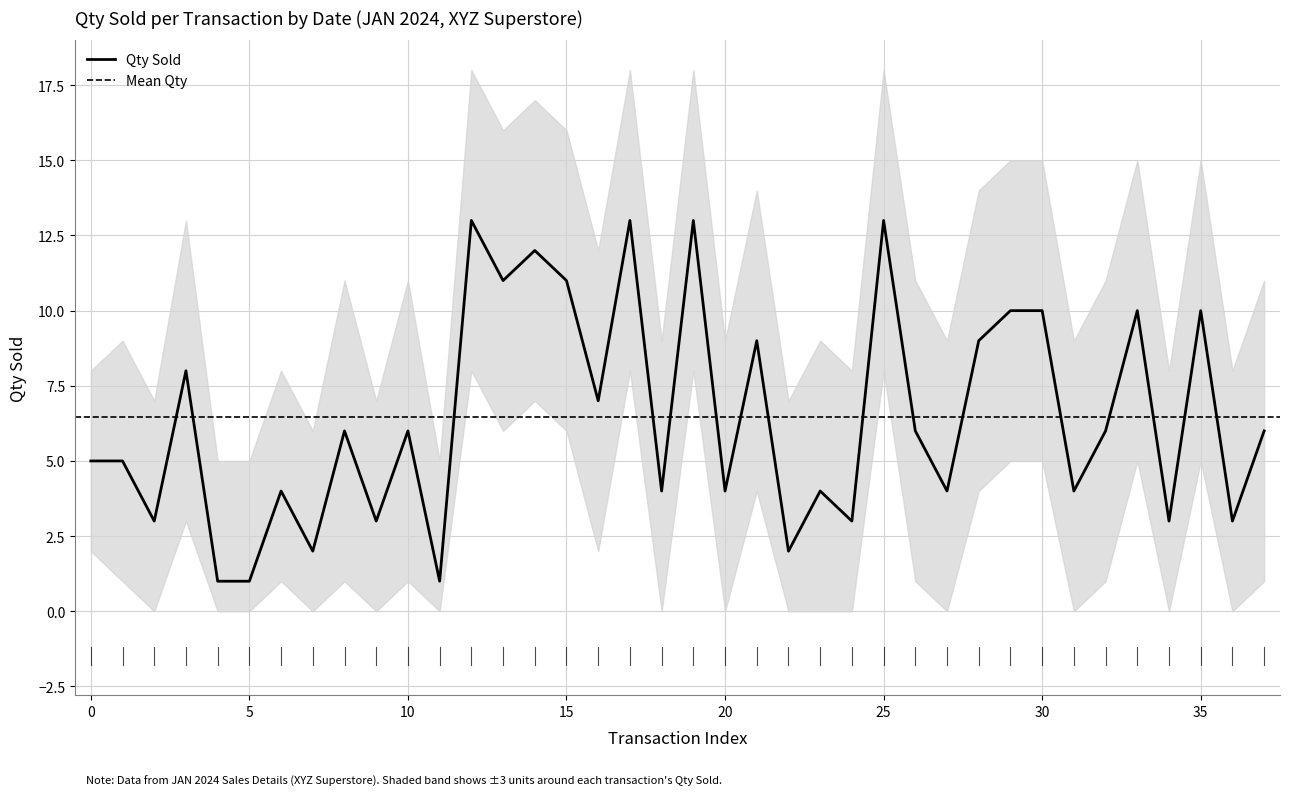

Is this an area chart (filled region under the line)?

No